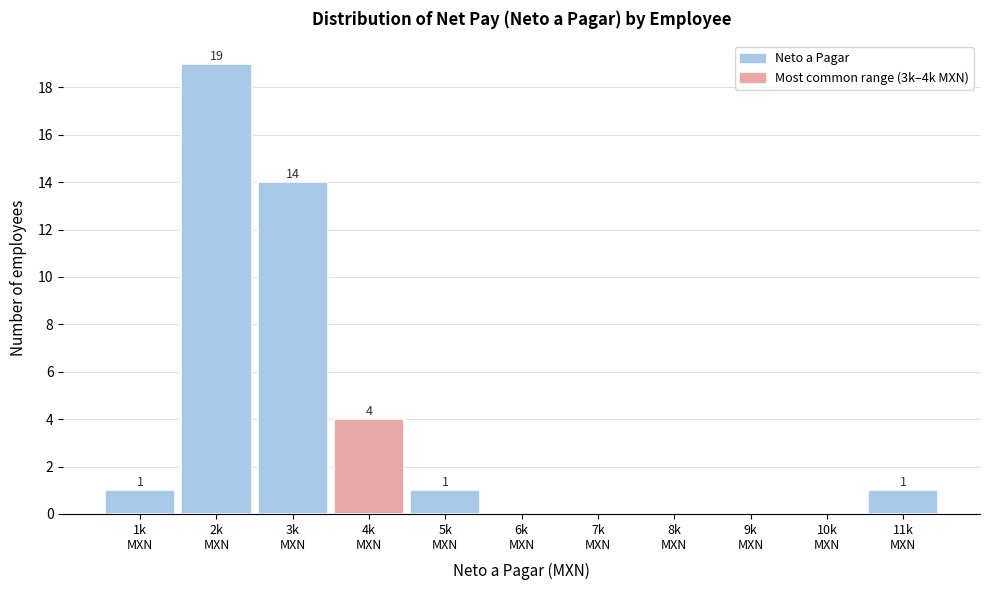

What is the sum of all values?

40